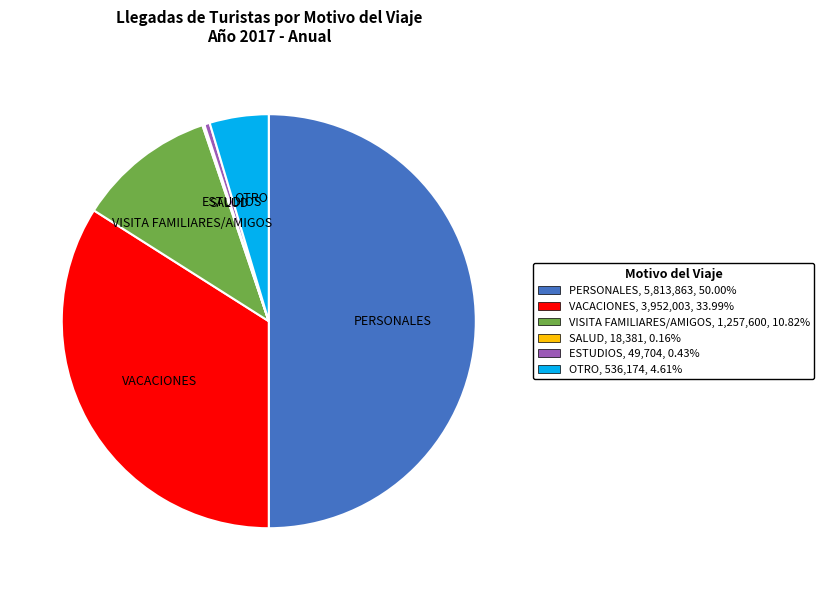

Which category has the biggest portion of the pie?

PERSONALES